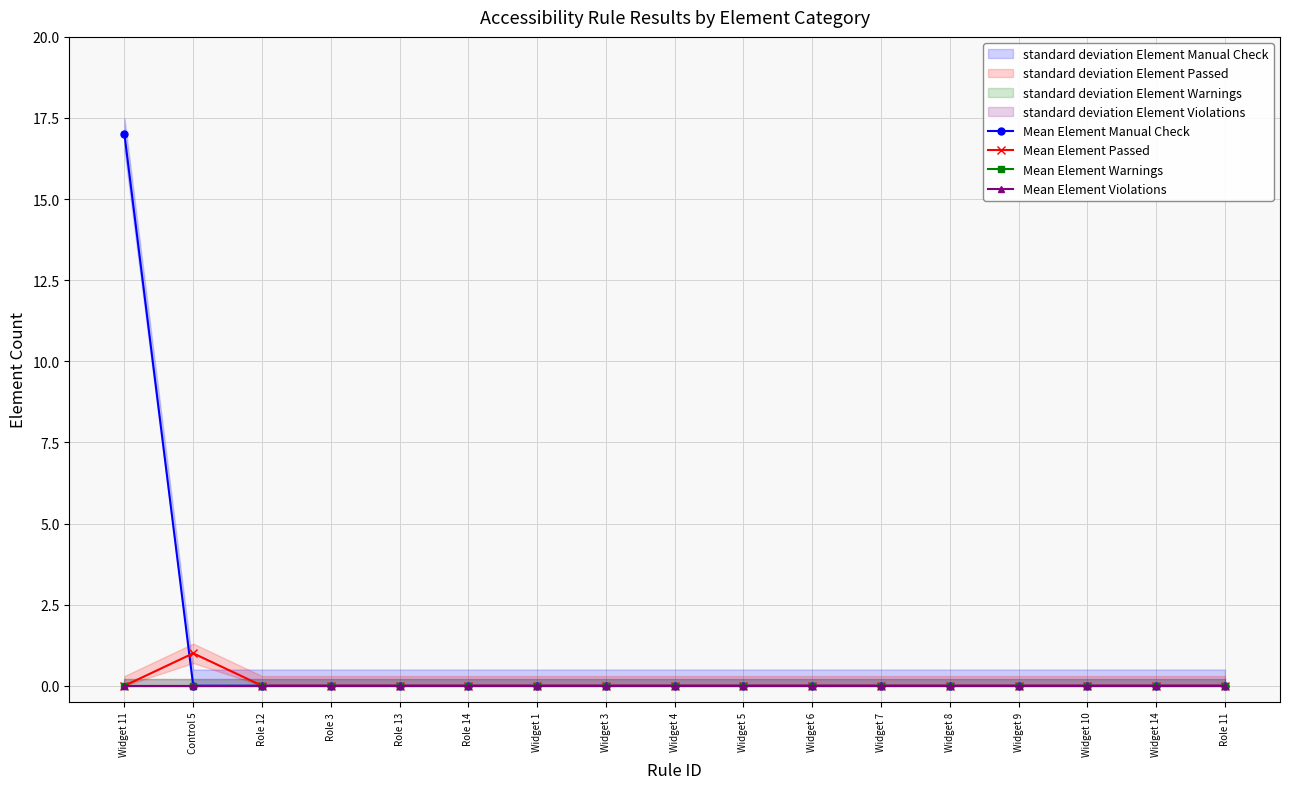

True or false: Mean Element Passed has a value of 0 at Widget 9.

True